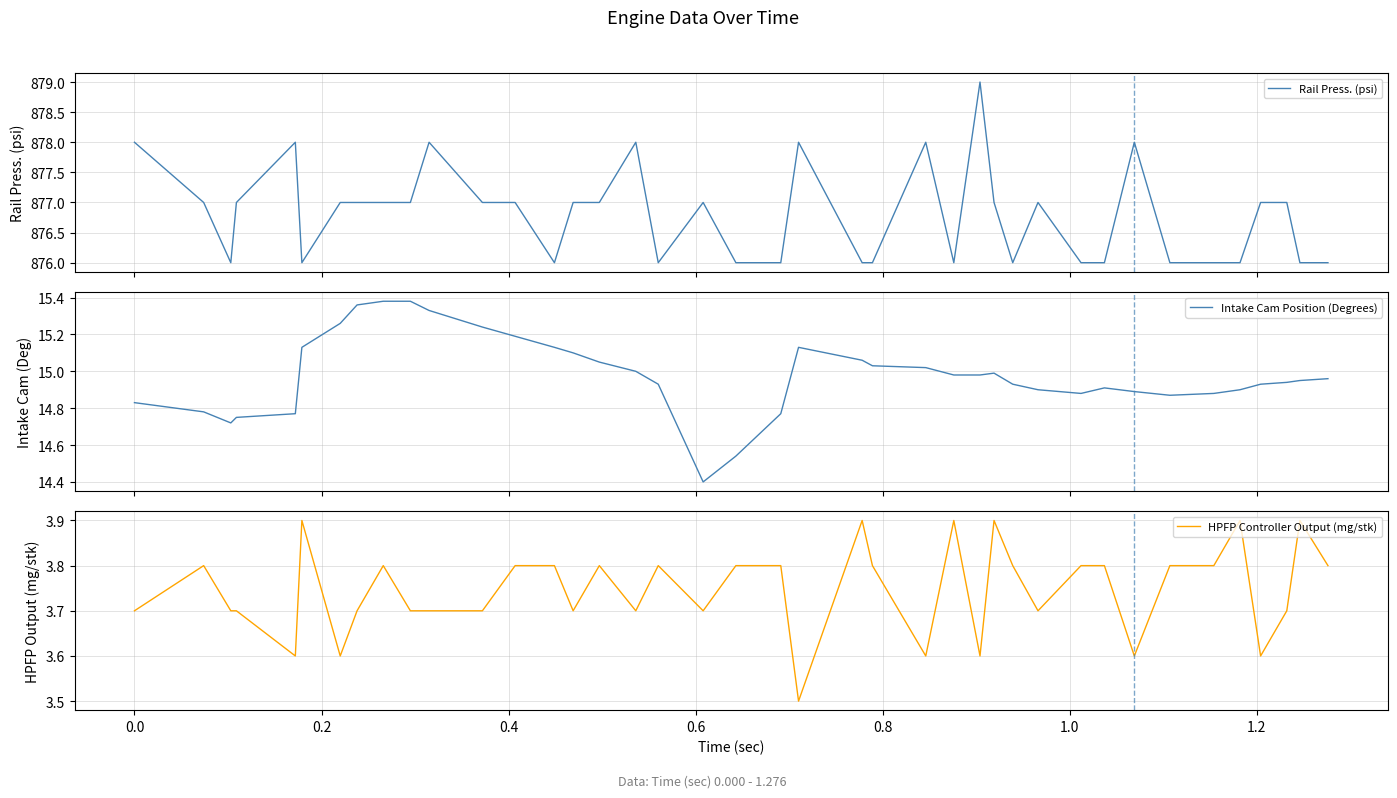

At how many categories does at least one series exceed 564?

40